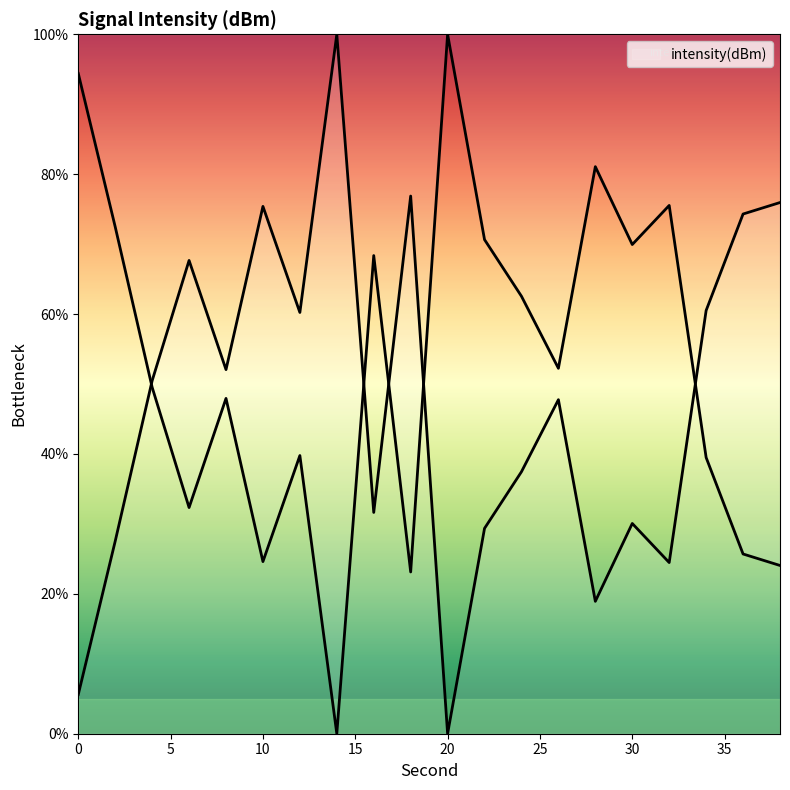

Does the chart display data point markers on the line(s)?

No